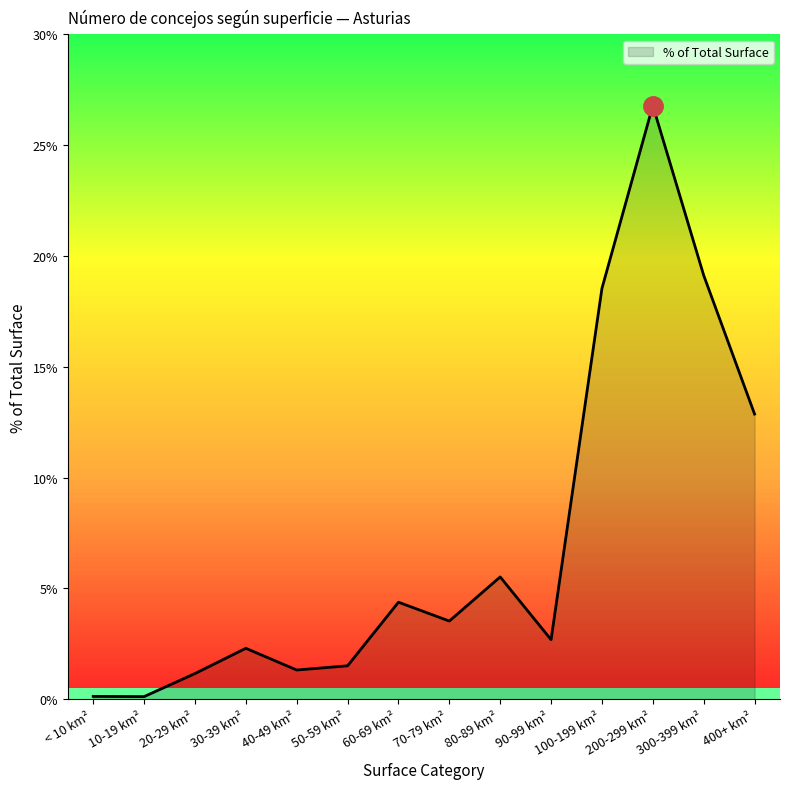

Does the chart display data point markers on the line(s)?

No